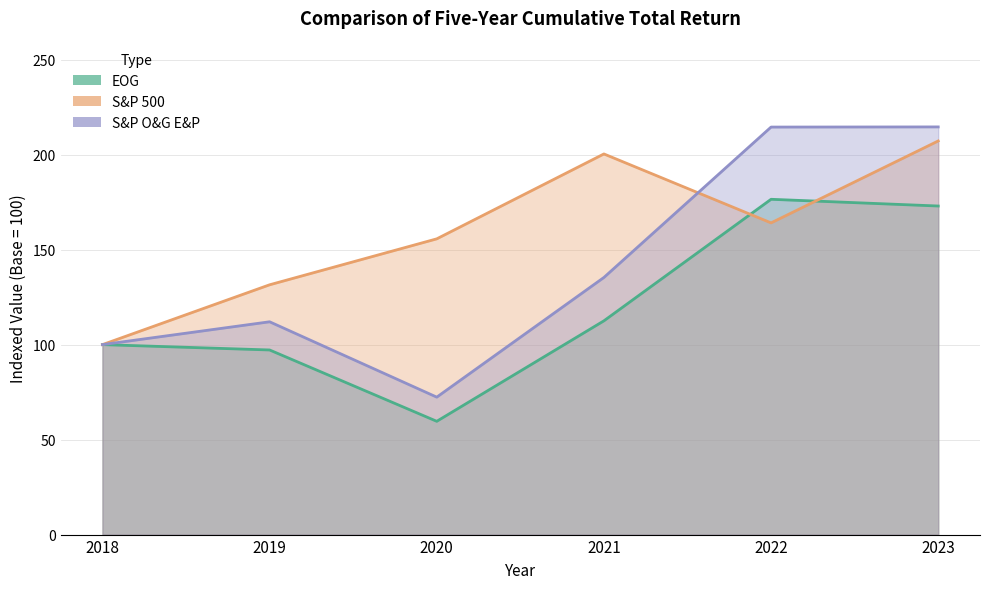

Between which two adjacent categories do S&P O&G E&P and S&P 500 first intersect?

2021 and 2022